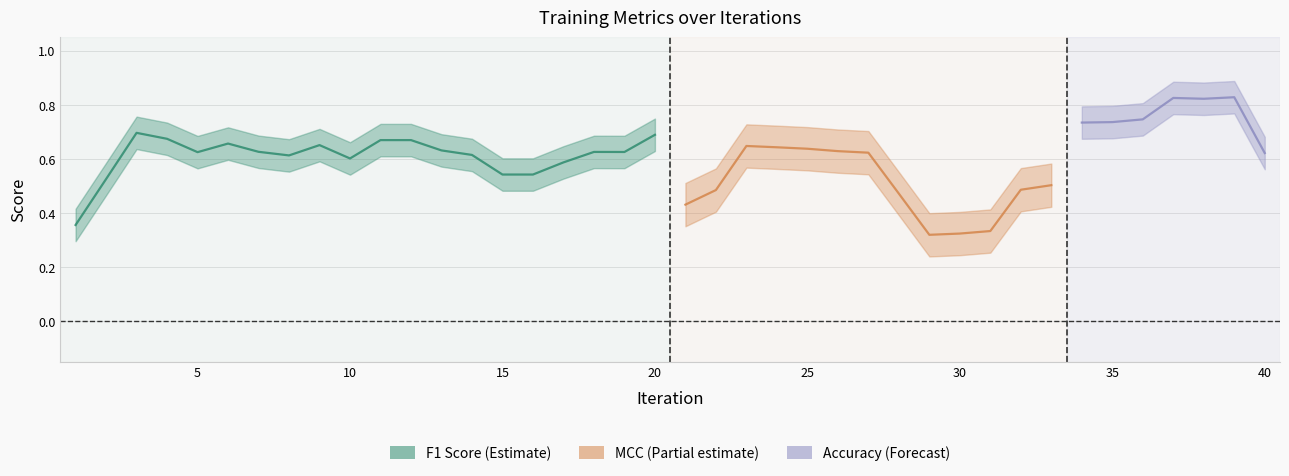

True or false: Accuracy has more than 1 points higher than both neighbors.

True